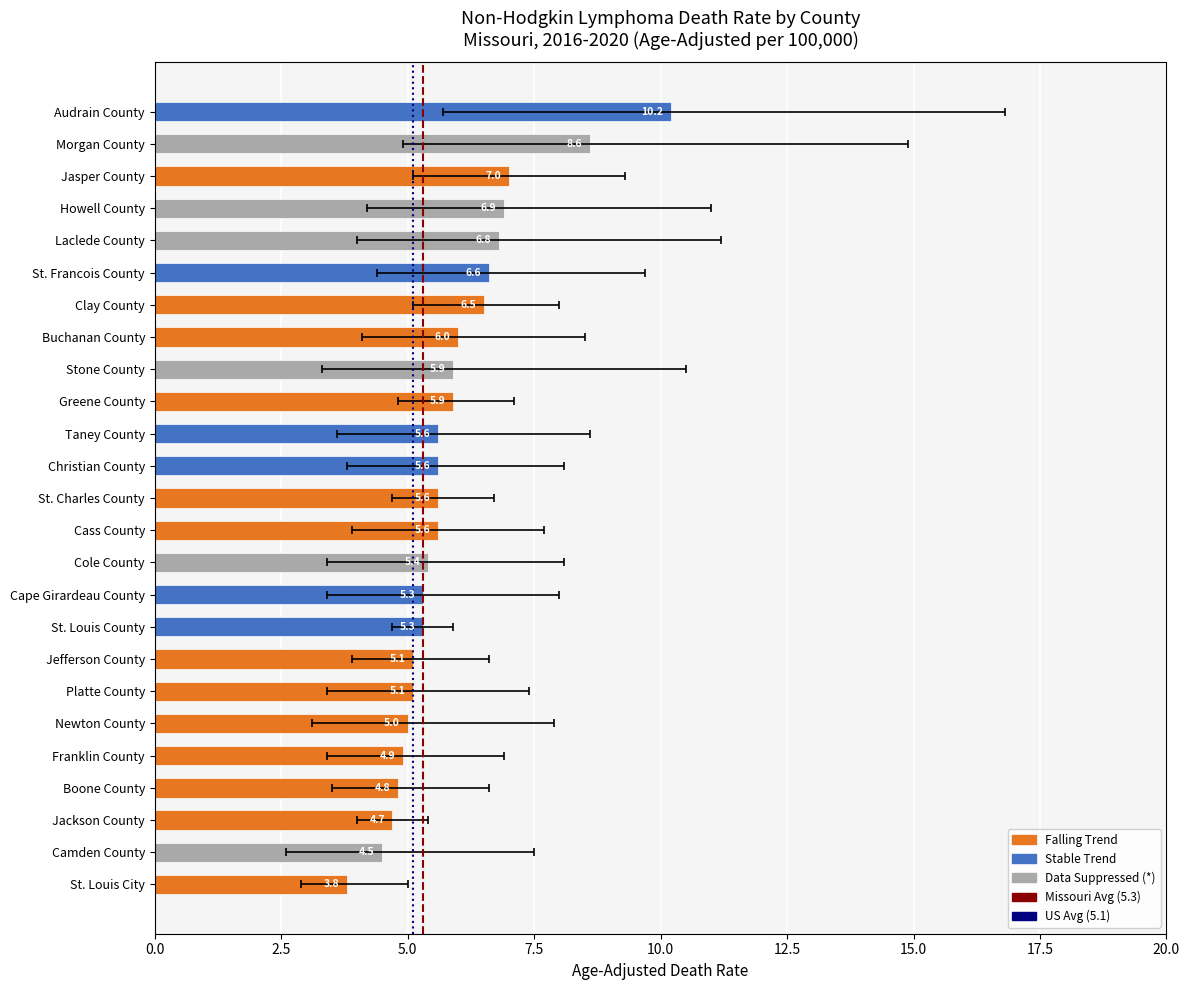

What position from the left is 0.0?

1